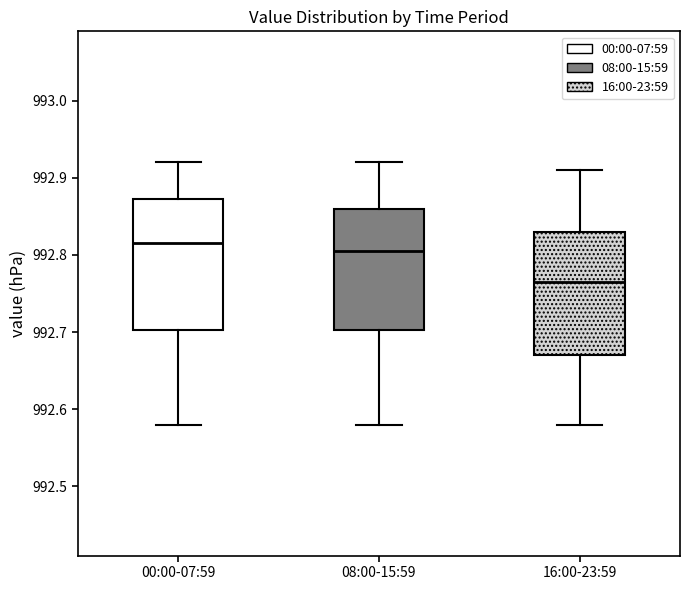

Which box has the lowest median line?

16:00-23:59